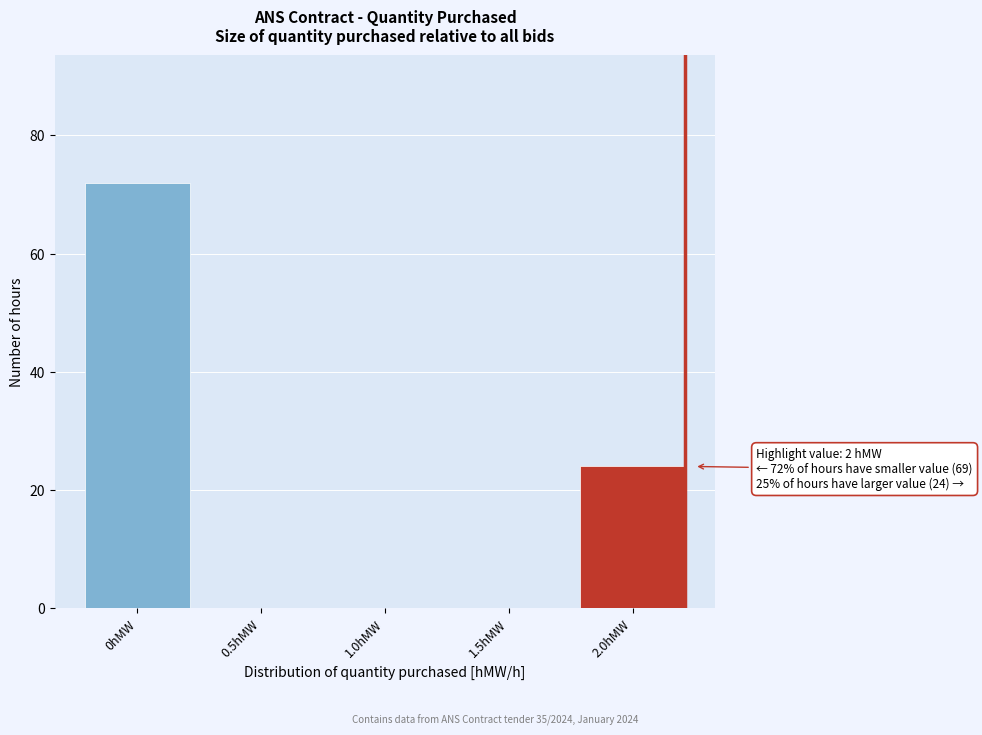

Reading left to right, what are all the values shown in this chart?

0hMW=72	0.5hMW=0	1.0hMW=0	1.5hMW=0	2.0hMW=24